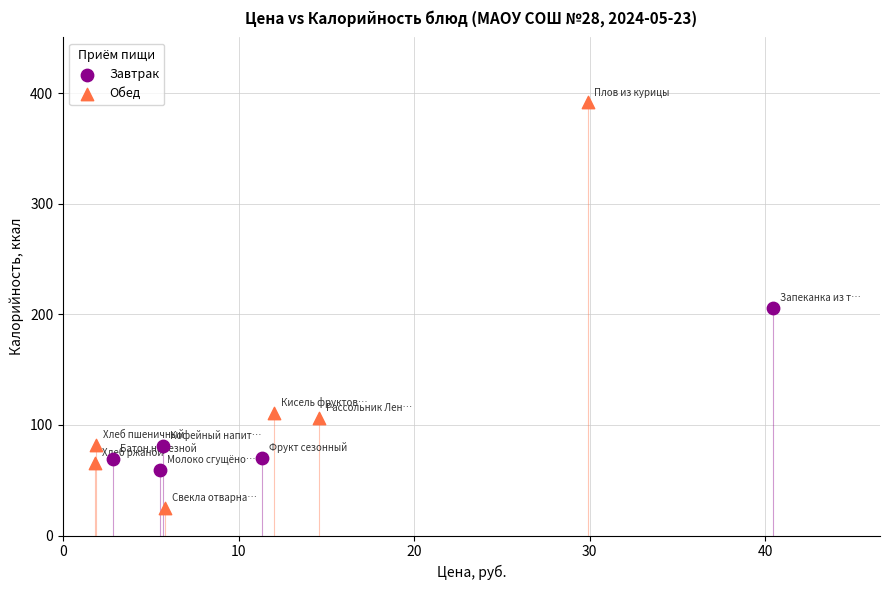

Which series has the widest spread of Y values?

Обед